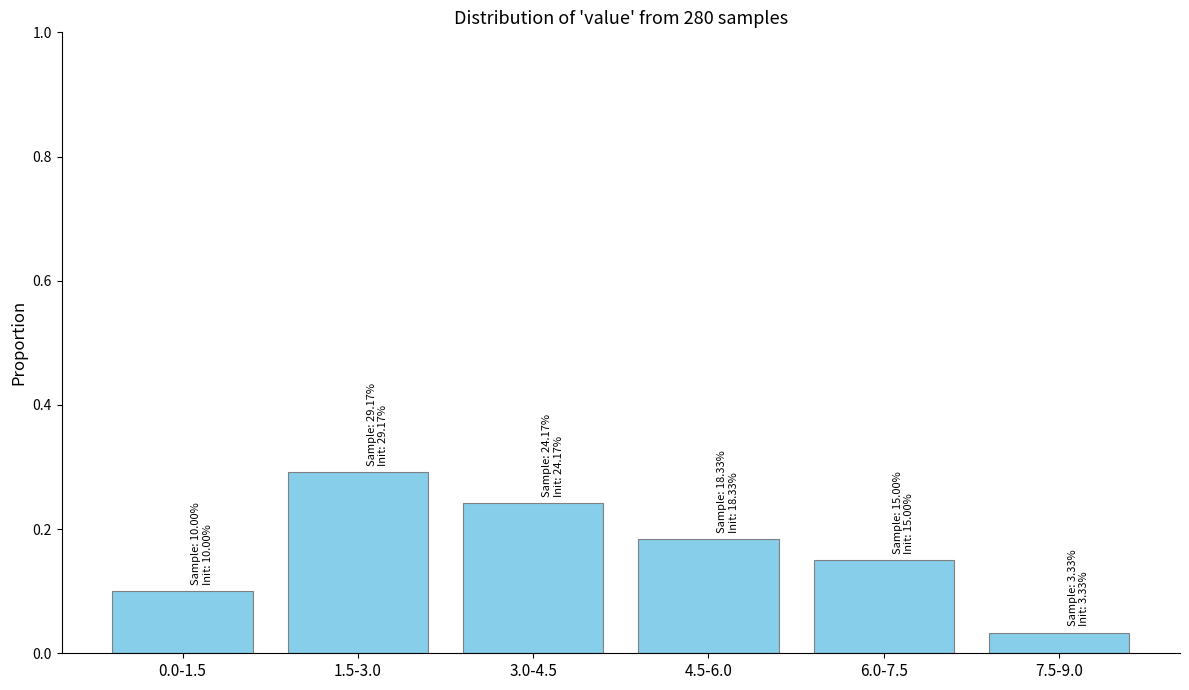

What position from the left is 1.5-3.0?

2